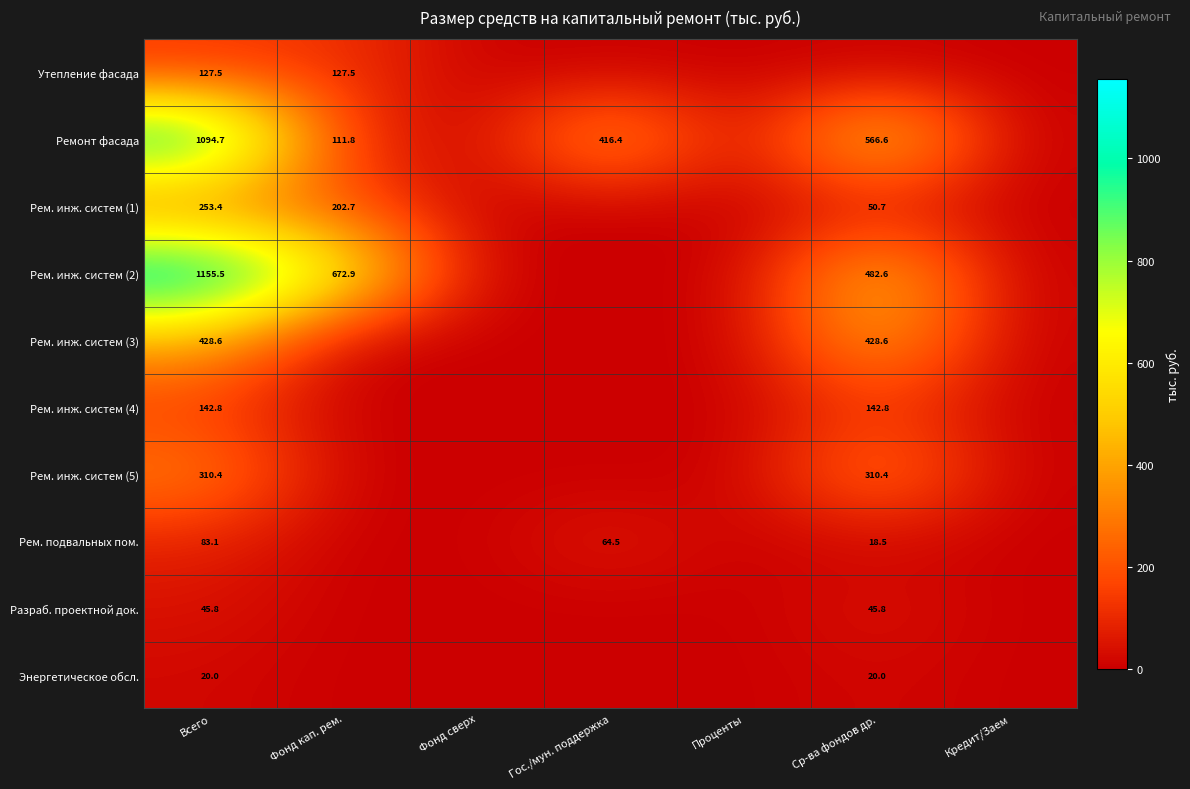

What is the total value across all series at Всего?

3661.8